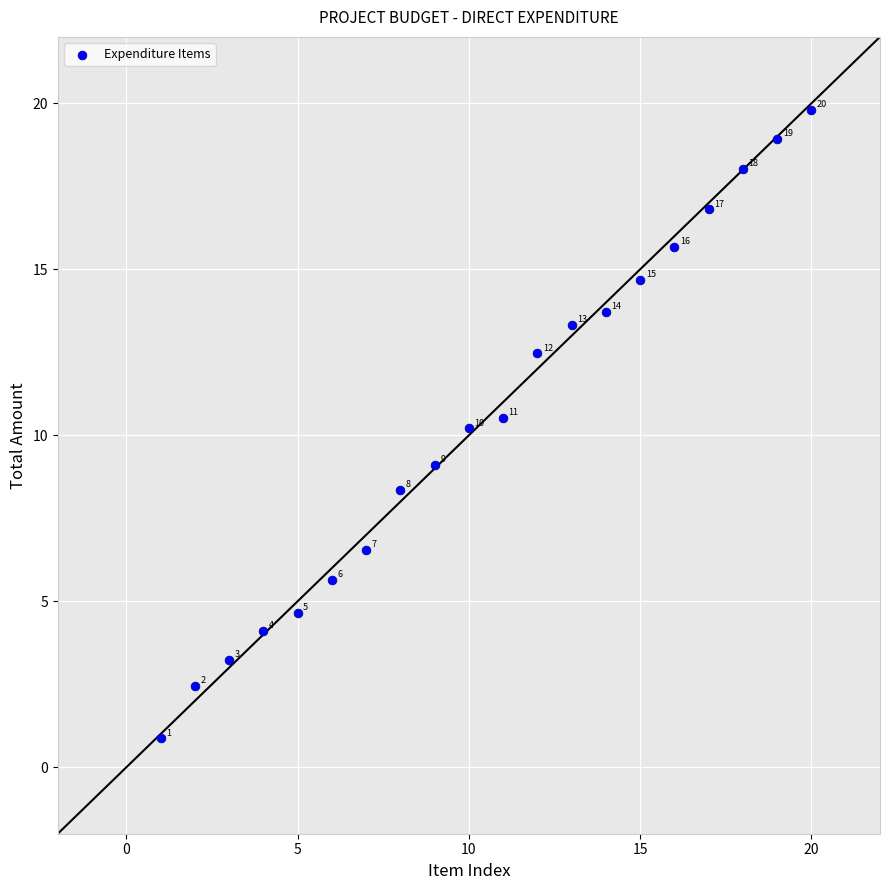

What Y value in the scatter plot is closest to 10?

10.2